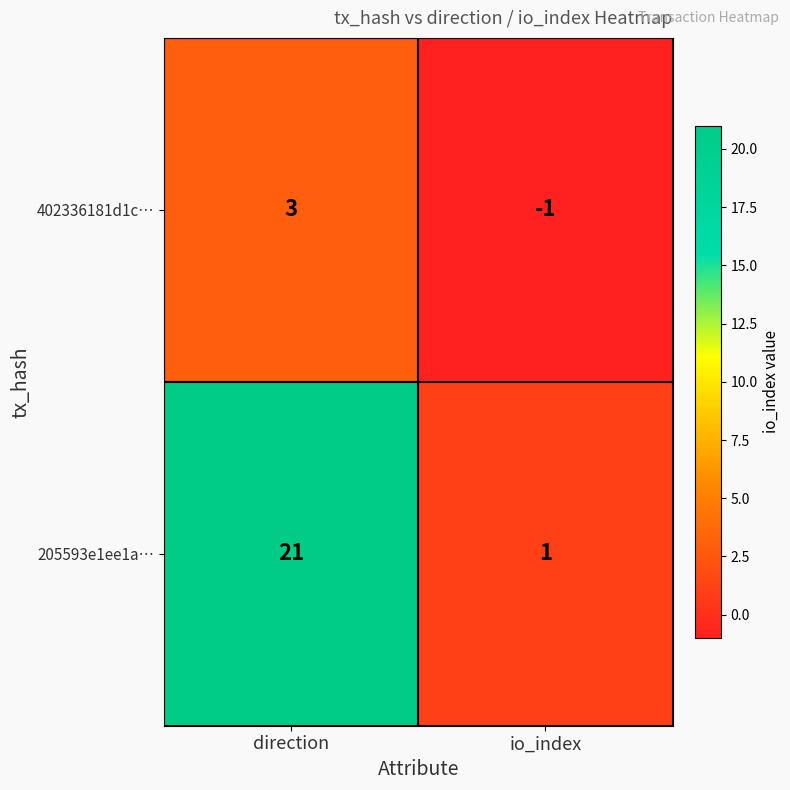

Rank the series by their average value, from lowest to highest.

402336181d1c…, 205593e1ee1a…